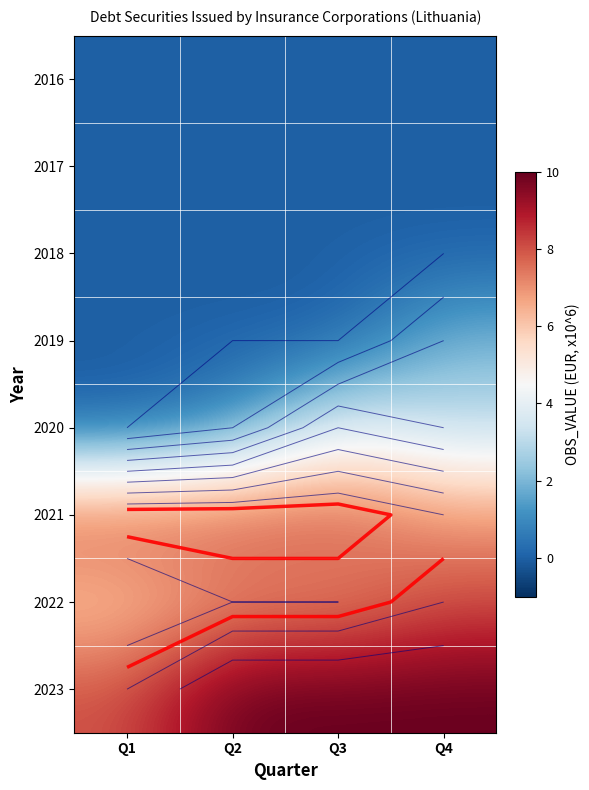

What is the difference between the 2020 values at Q4 and Q1?

3